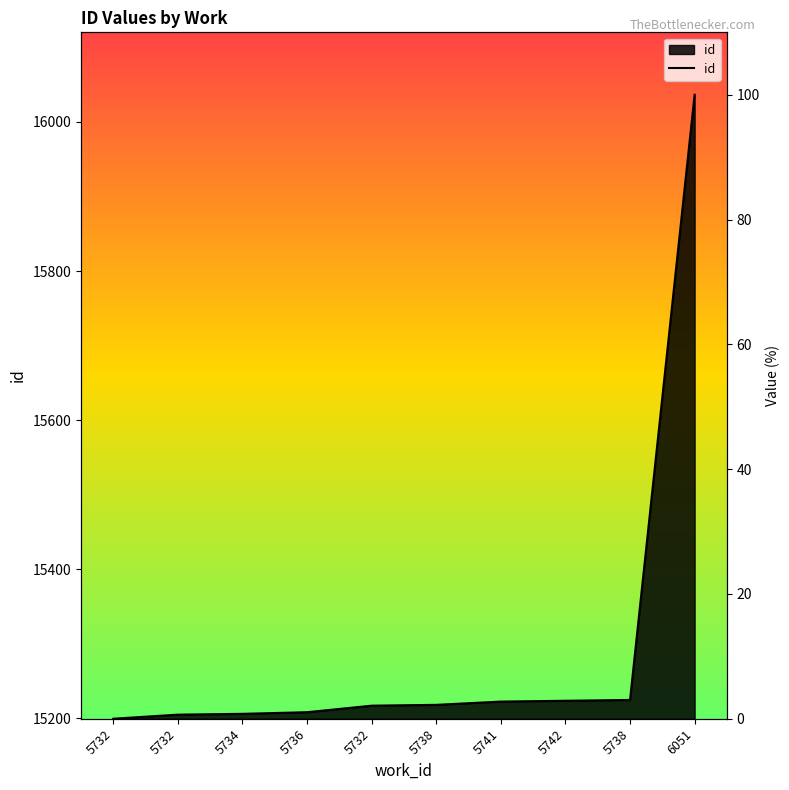

At which label is the value closest to 50?

5738